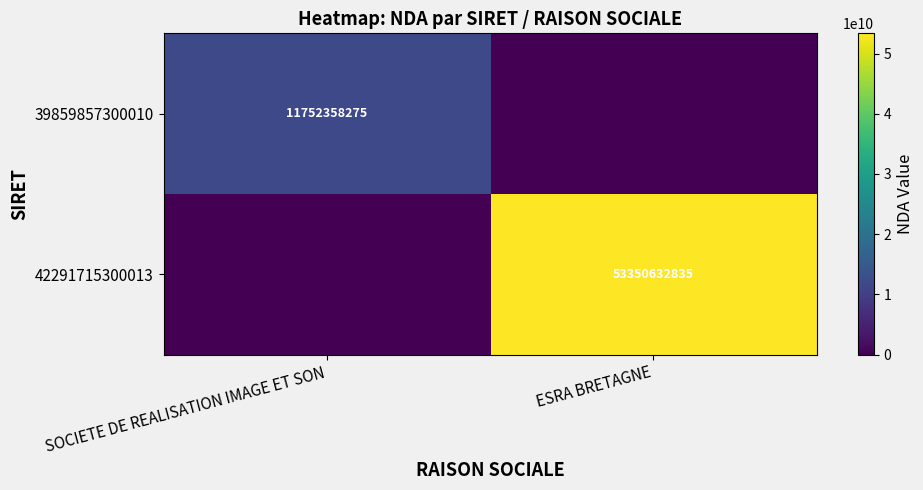

What is the maximum value shown in the chart?

53350632835